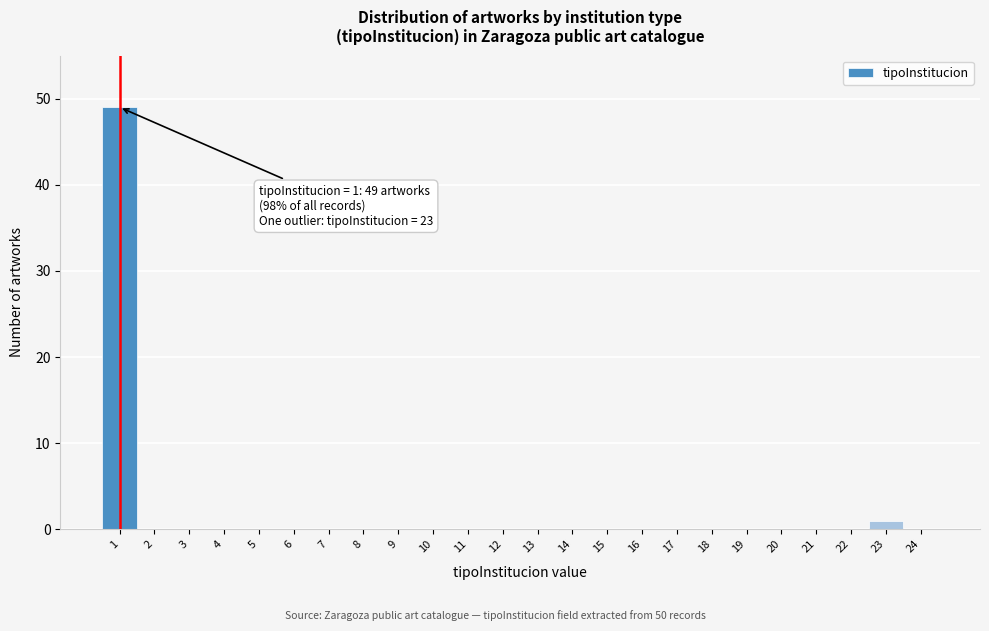

Which range on the x-axis has the tallest bar?

0.5 to 1.5